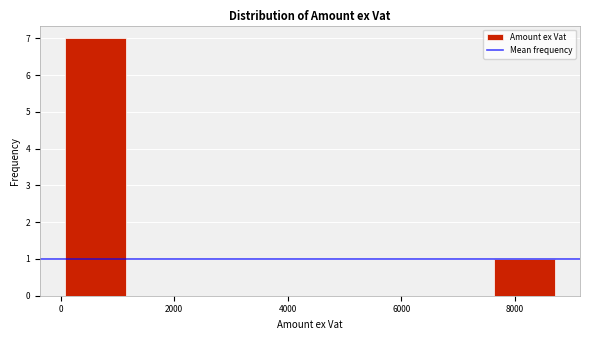

How tall is the bar that spans 0 to 1200 on the x-axis? Neither the bar edges nor the heights are printed on the chart, so give them approximately, as read against the axes.

7